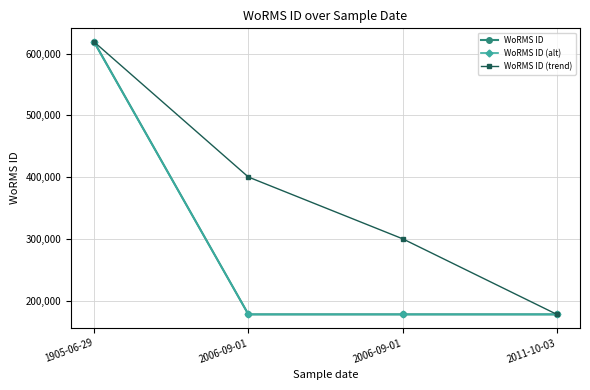

The value of WoRMS ID (alt) at 2006-09-01 is 177595. True or false?

True